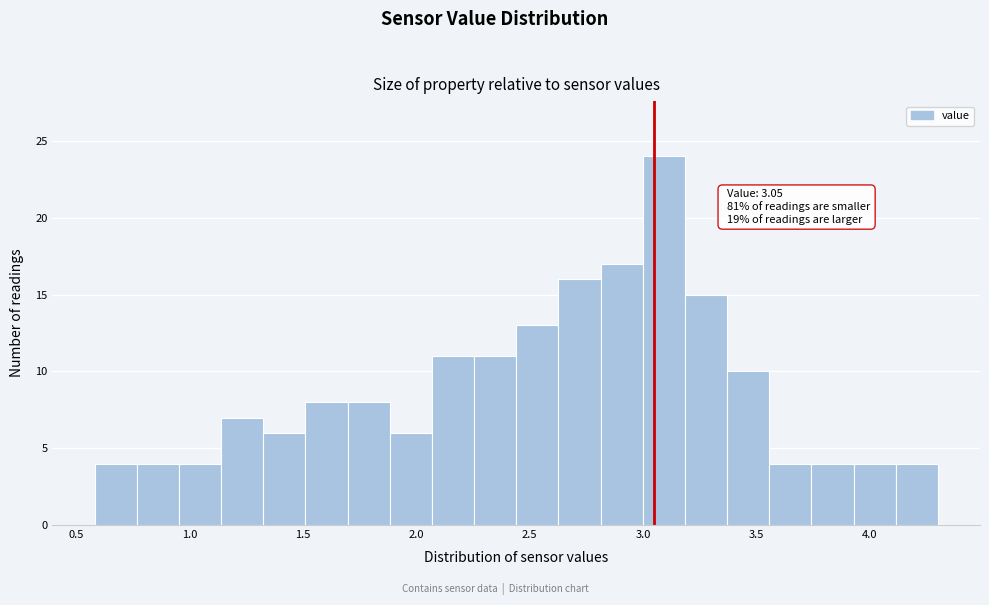

Read against the x-axis, roughly where is the centre of the tallest bar?

3.10